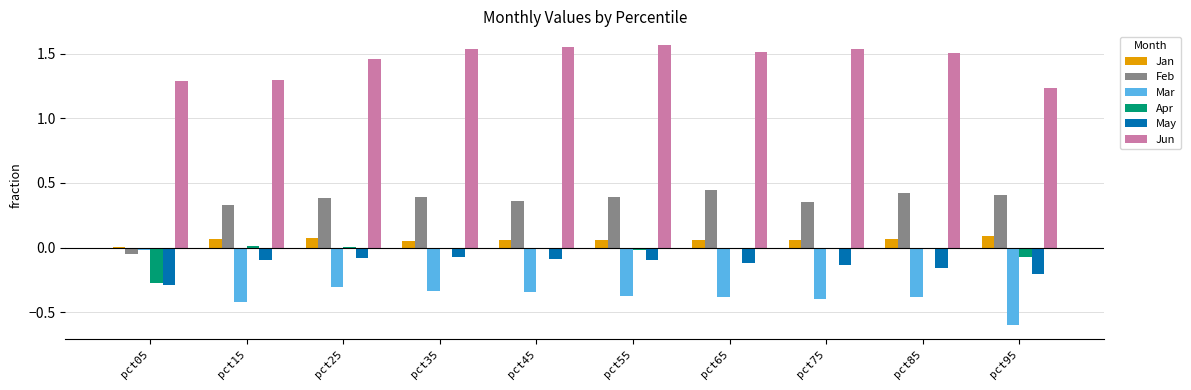

The value of Jun at pct75 is 1.5. True or false?

True